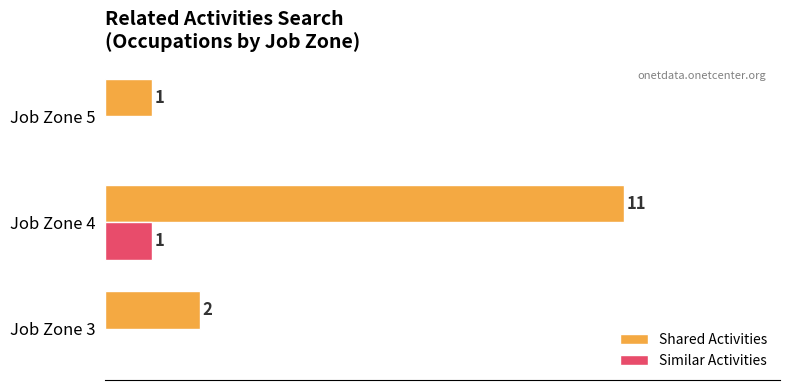

Between Job Zone 3 and Job Zone 5, which series saw the biggest shift?

Shared Activities